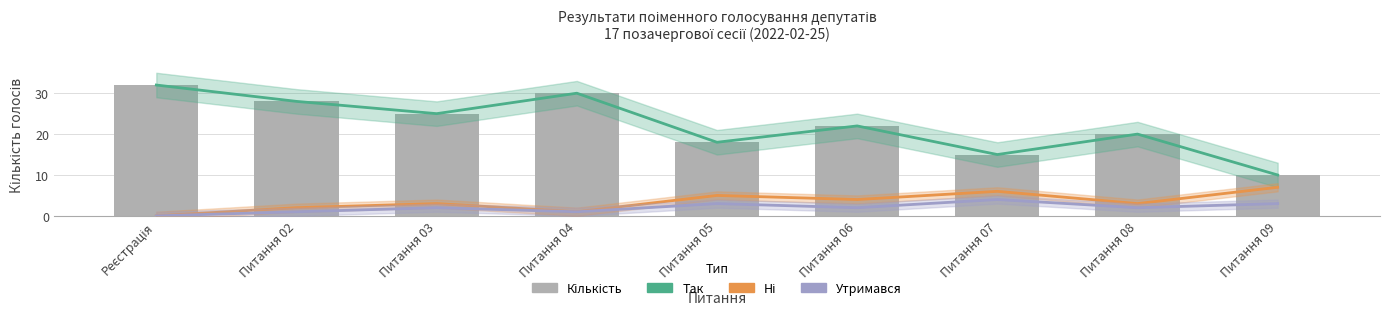

Does the chart contain stacked bars?

No